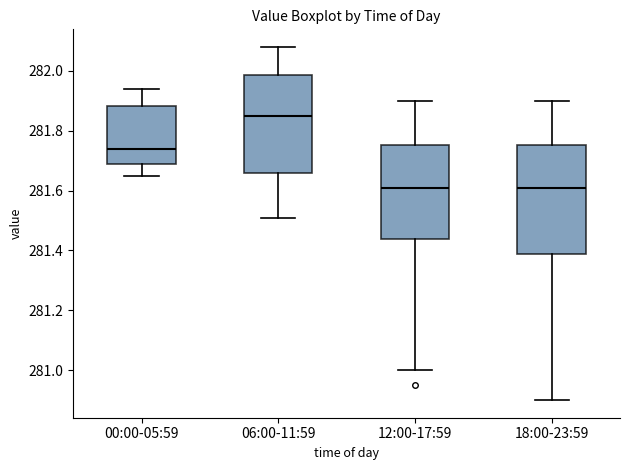

Where does the lower whisker of the box for 06:00-11:59 end on the y-axis? The values are not printed on the chart, so give them approximately, as read against the axis.

281.52